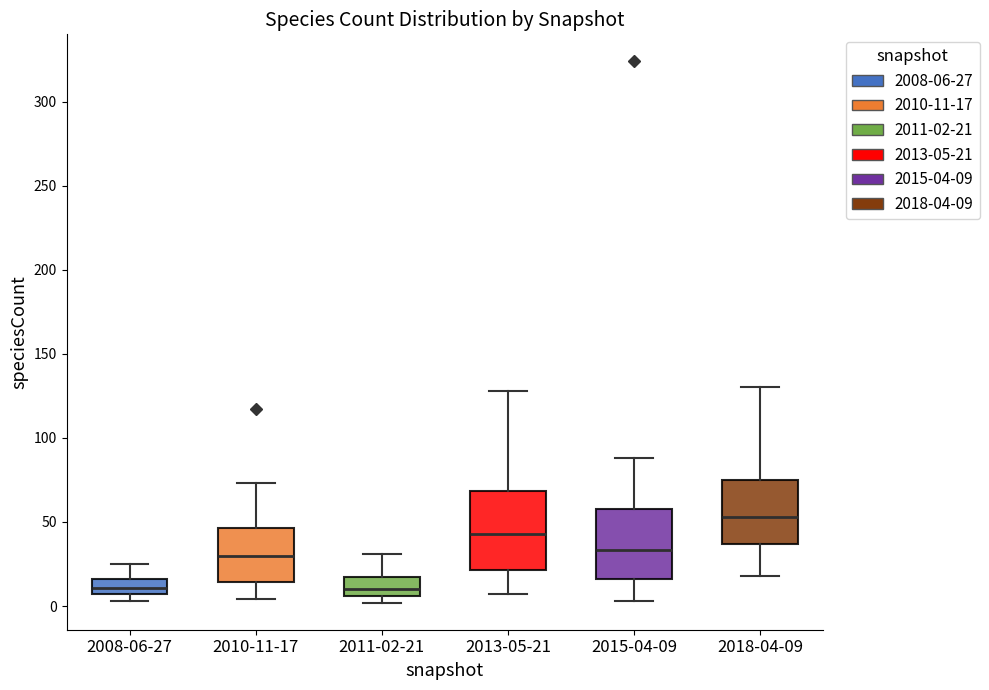

Comparing the boxes themselves (not the whiskers), which one is the tallest?

2013-05-21